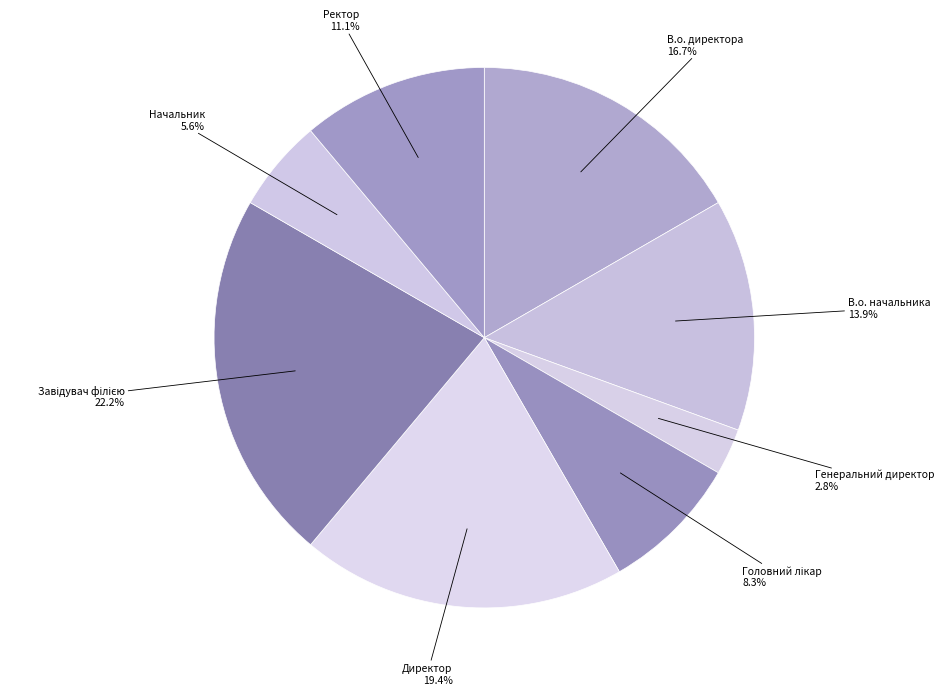

Between Генеральний директор and В.о. начальника, which is larger?

В.о. начальника